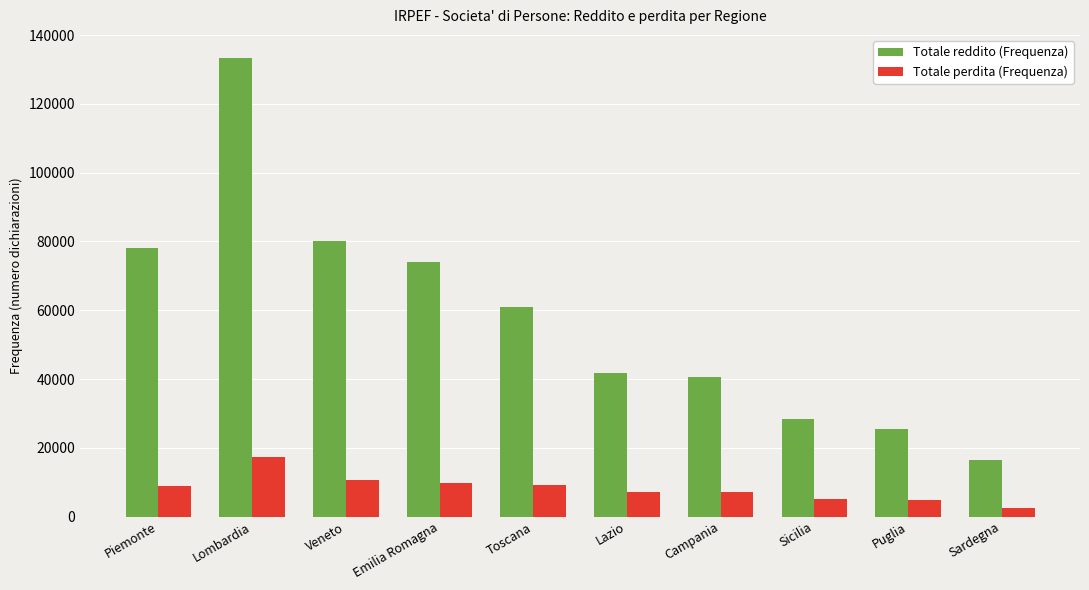

At Emilia Romagna, list the series in order from largest to smallest.

Totale reddito (Frequenza), Totale perdita (Frequenza)